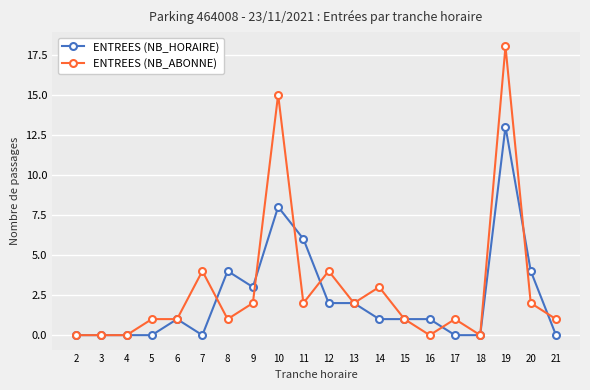

Which series ends up on top after the final intersection of ENTREES (NB_HORAIRE) and ENTREES (NB_ABONNE)?

ENTREES (NB_ABONNE)